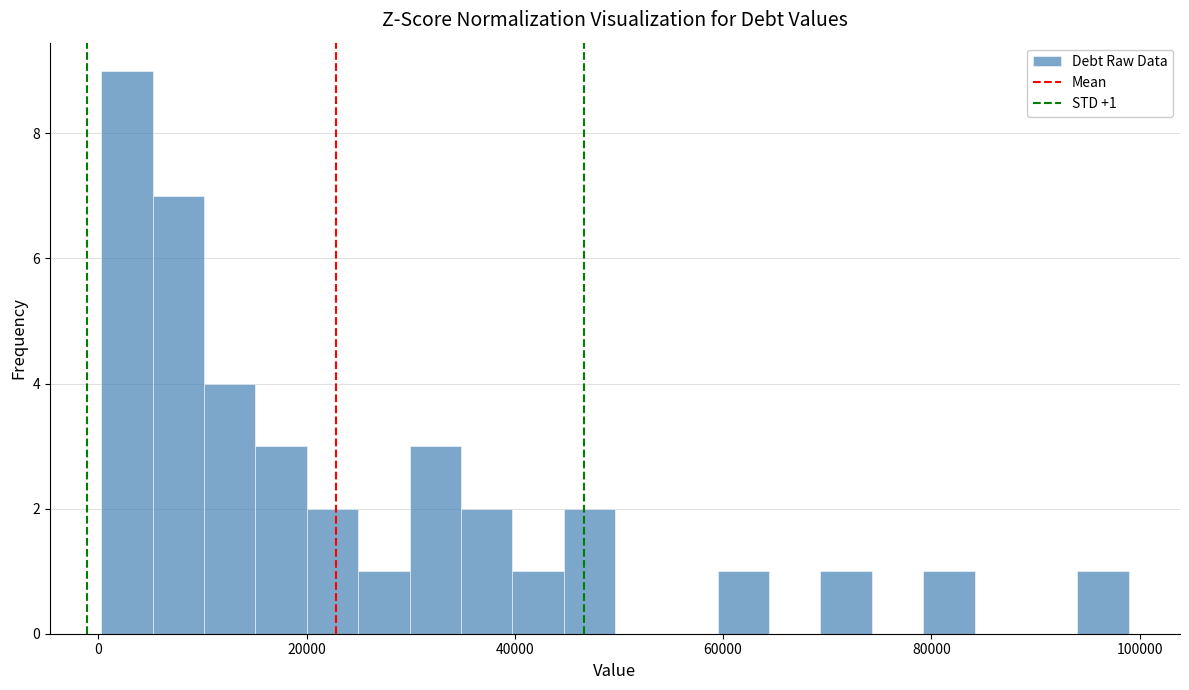

Read against the x-axis, roughly where is the centre of the tallest bar?

2000